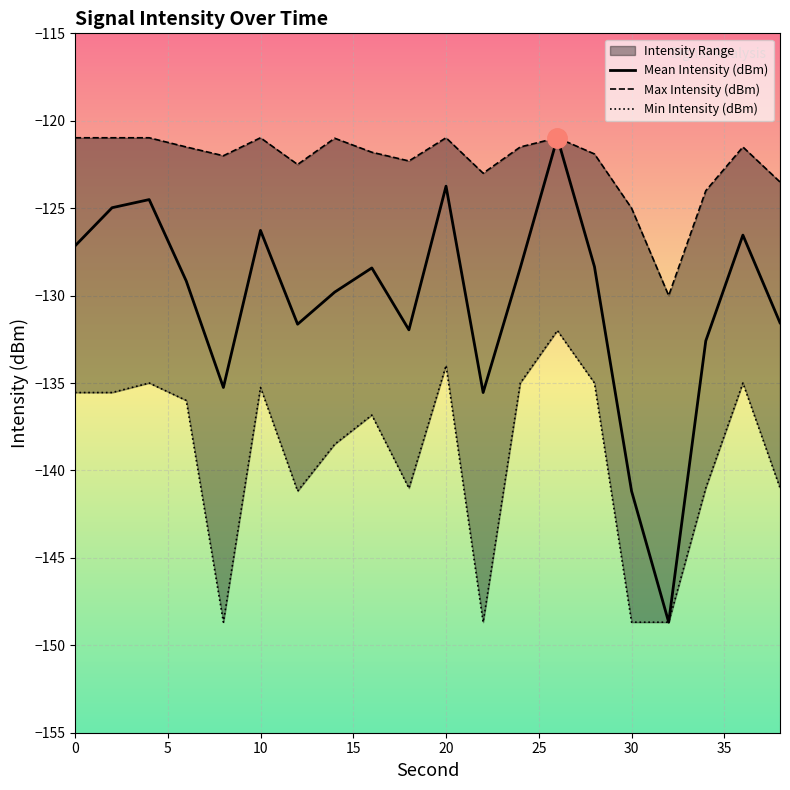

What is the highest value of the Mean Intensity (dBm) series?

-121.0